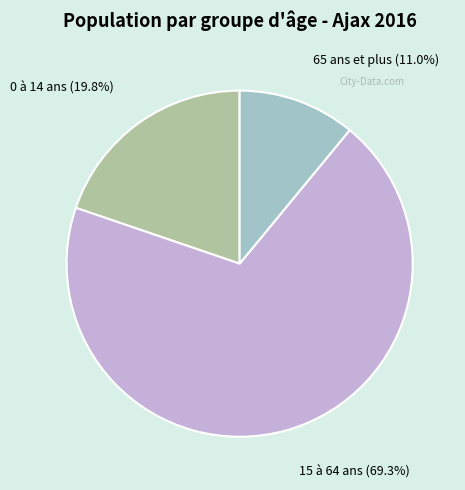

What is the total percentage of 0 à 14 ans and 15 à 64 ans?

89.0%